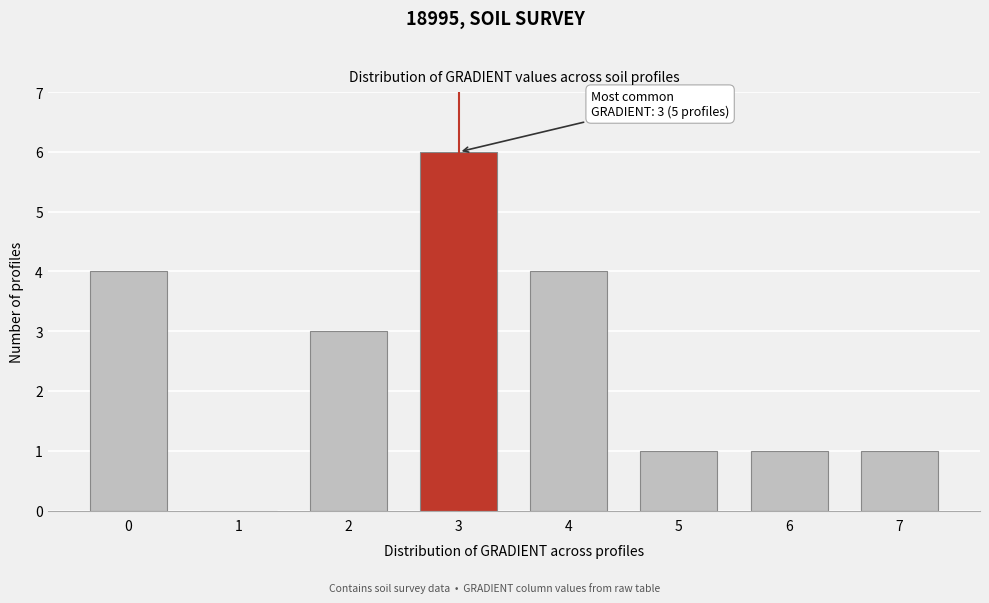

Reading right to left, what are all the values shown in this chart?

7=1	6=1	5=1	4=4	3=6	2=3	1=0	0=4